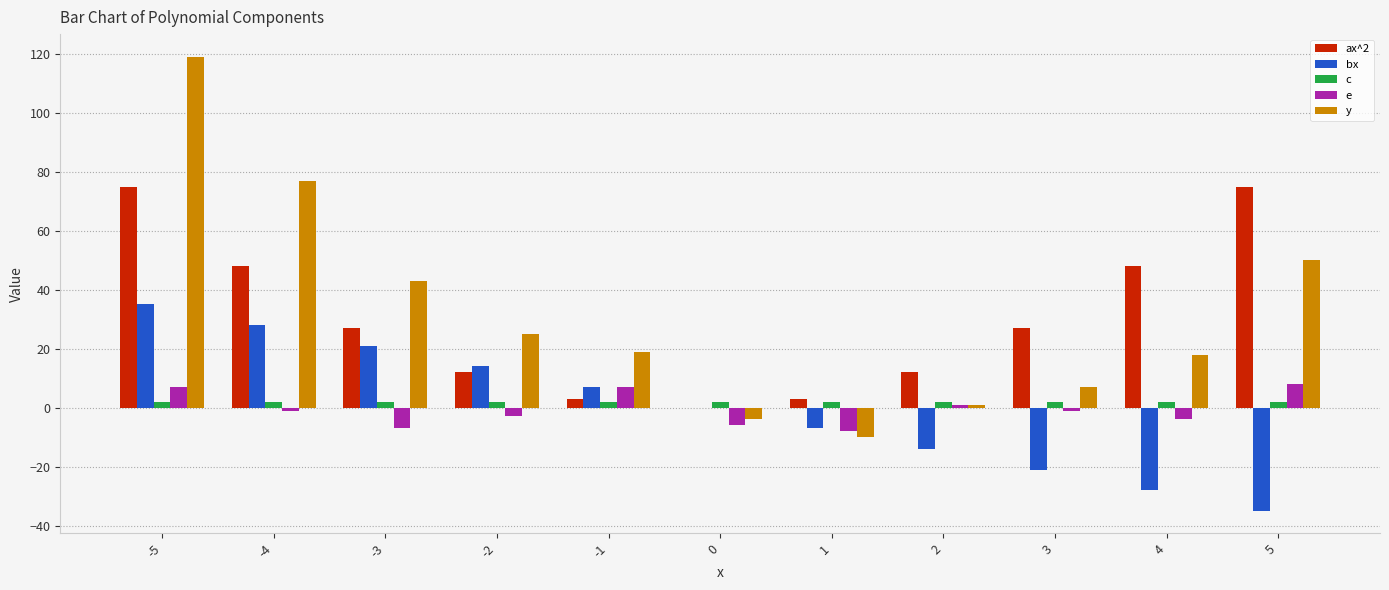

What is the spread (max minus min) of values at 3?

48